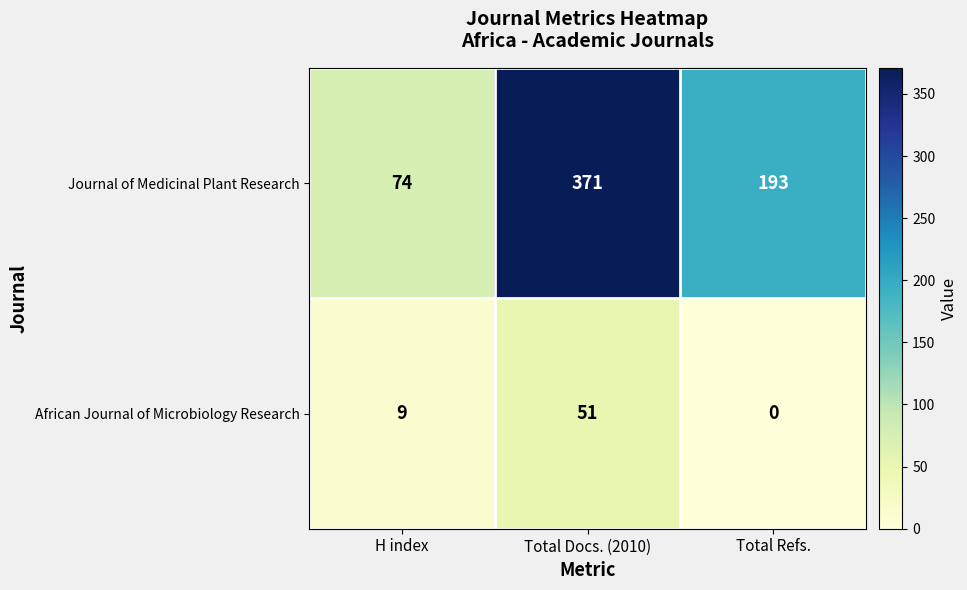

At how many categories does at least one series exceed 346?

1